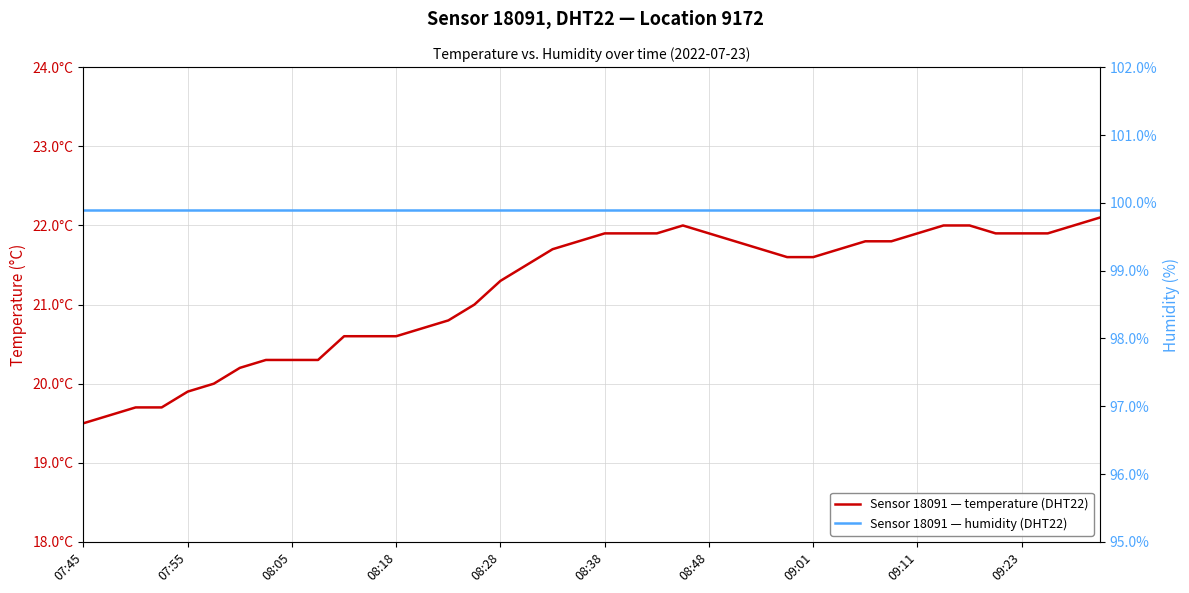

What is the smallest value displayed?

19.5